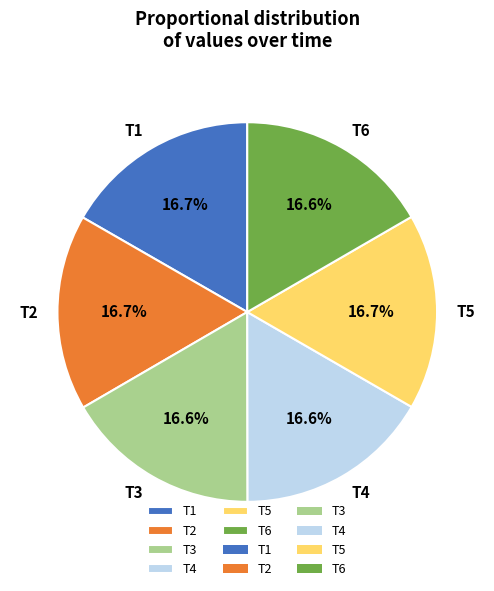

Is there a majority slice in this chart?

No